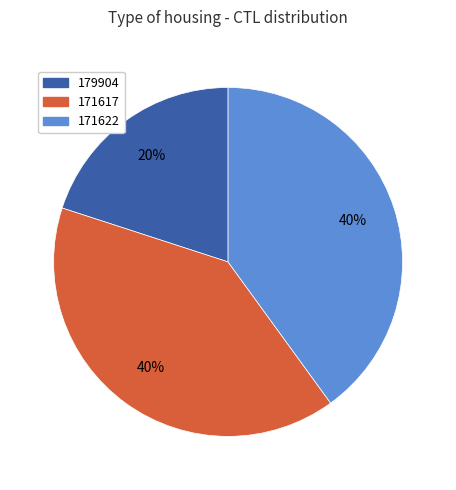

To the nearest percent, what percentage of the pie is 171617?

40%